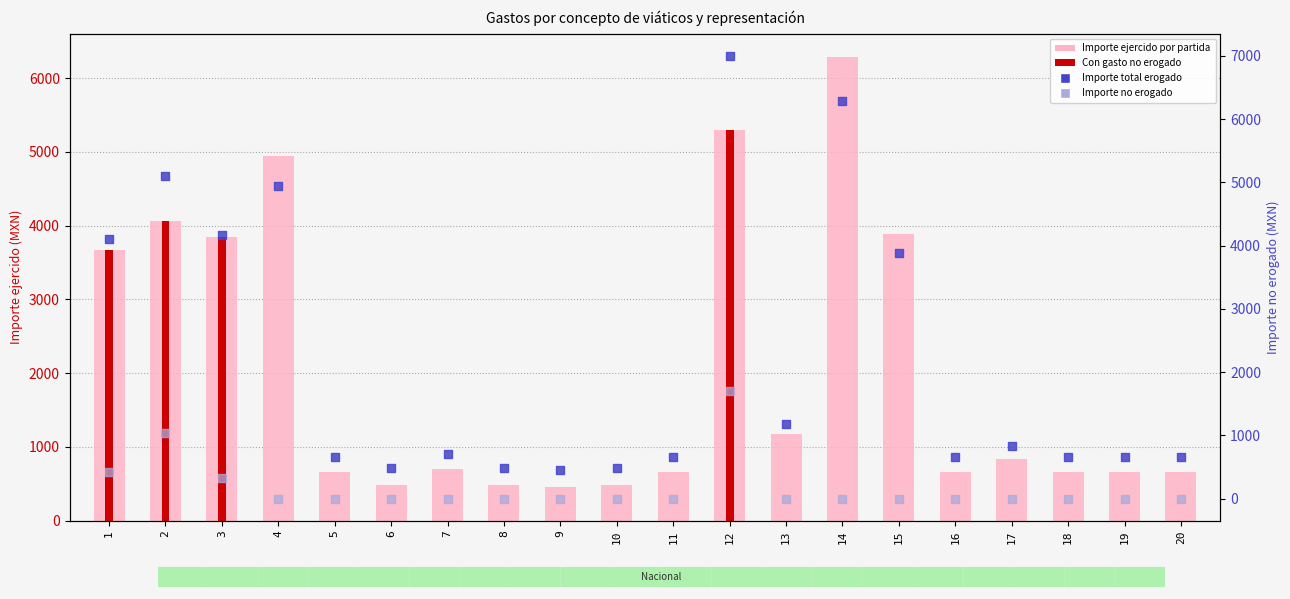

Which series contains the lowest Y value?

Importe no erogado